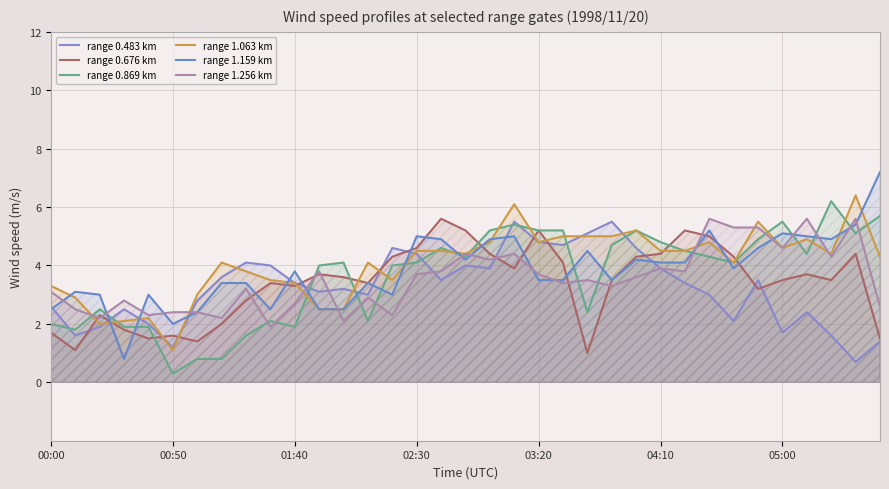

How many lines are shown in the chart?

6